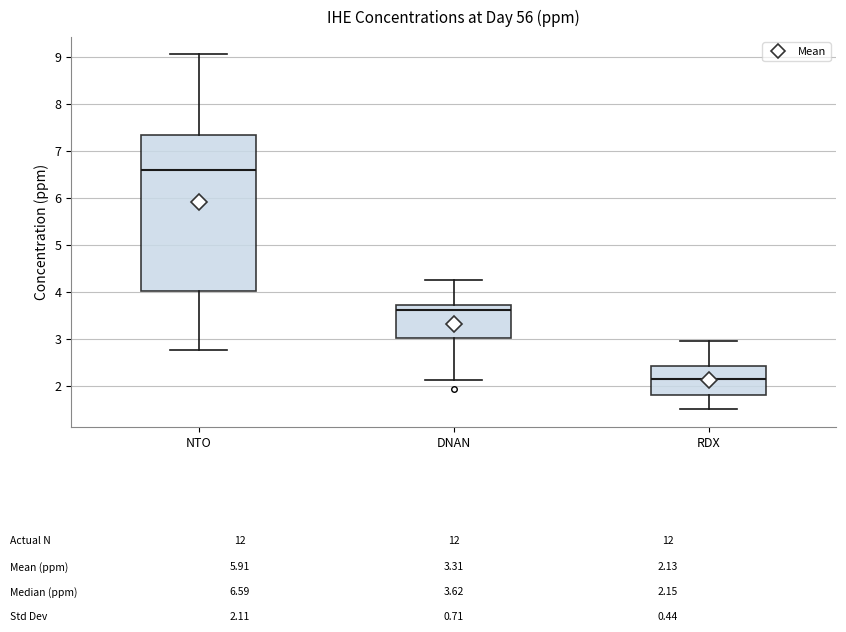

Comparing the boxes themselves (not the whiskers), which one is the tallest?

NTO